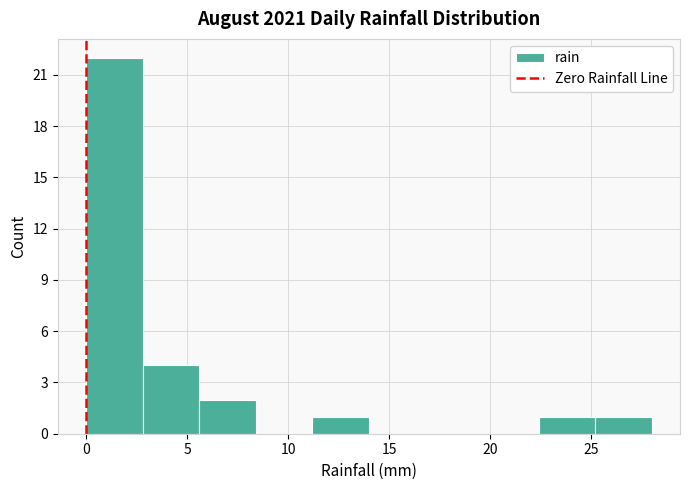

What is the height of the bar covering 11.2 to 14.0 on the x-axis? Neither the bar edges nor the heights are printed on the chart, so give them approximately, as read against the axes.

1